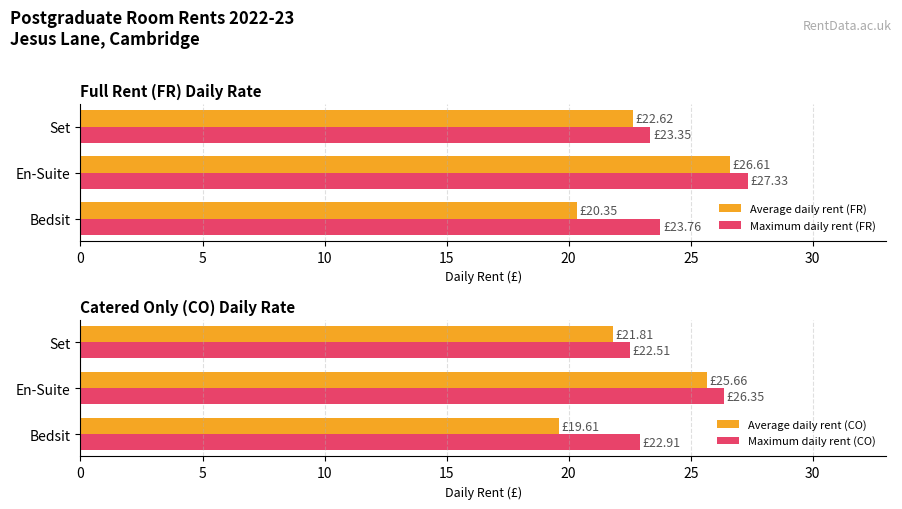

What is the difference between the Maximum daily rent (FR) values at En-Suite and Set?

4.0